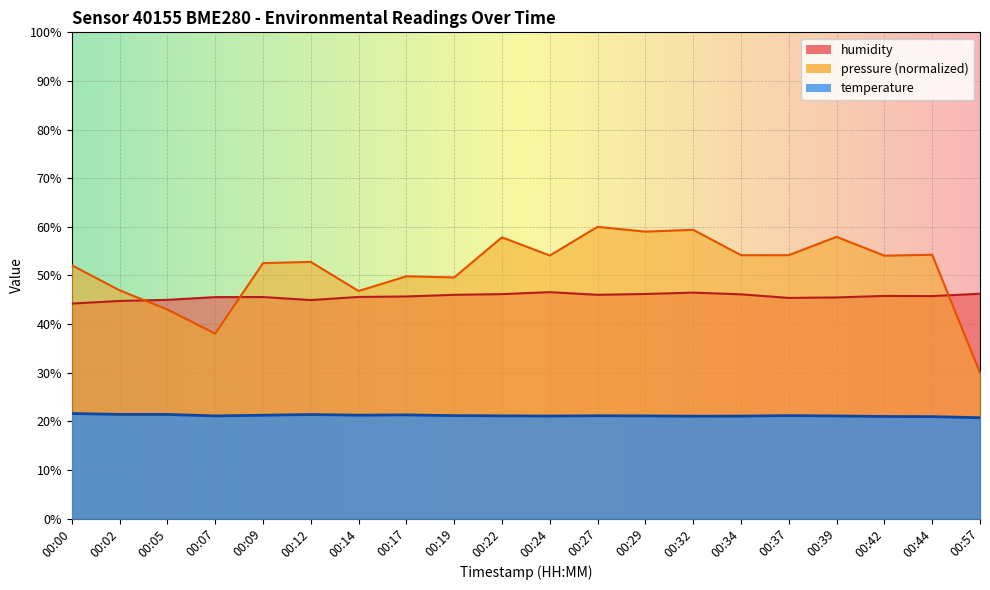

True or false: humidity has more than 1 interior local peaks.

True